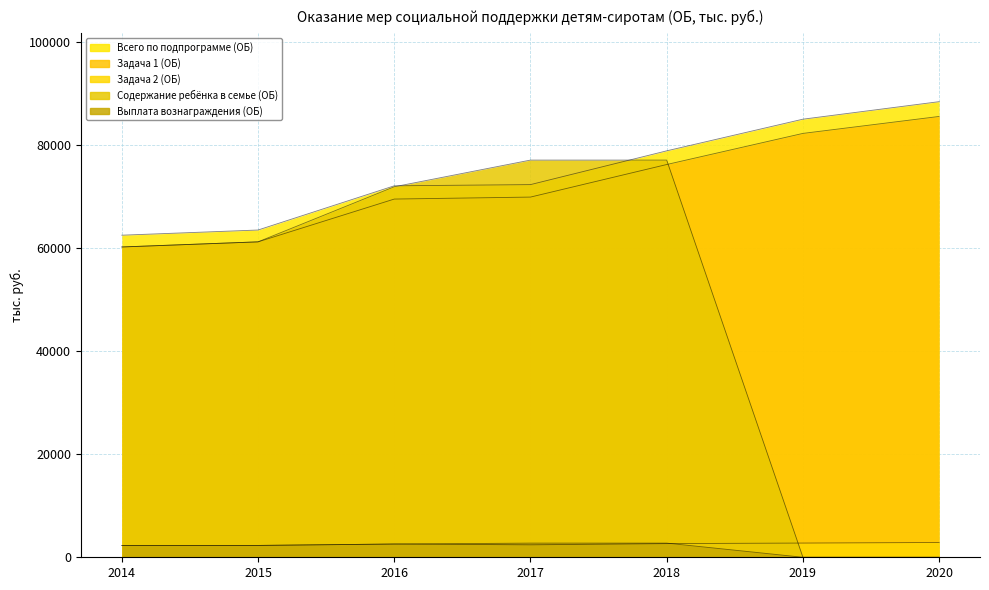

Is it true that Задача 1 (ОБ) equals 98618.9 at 2016?

False